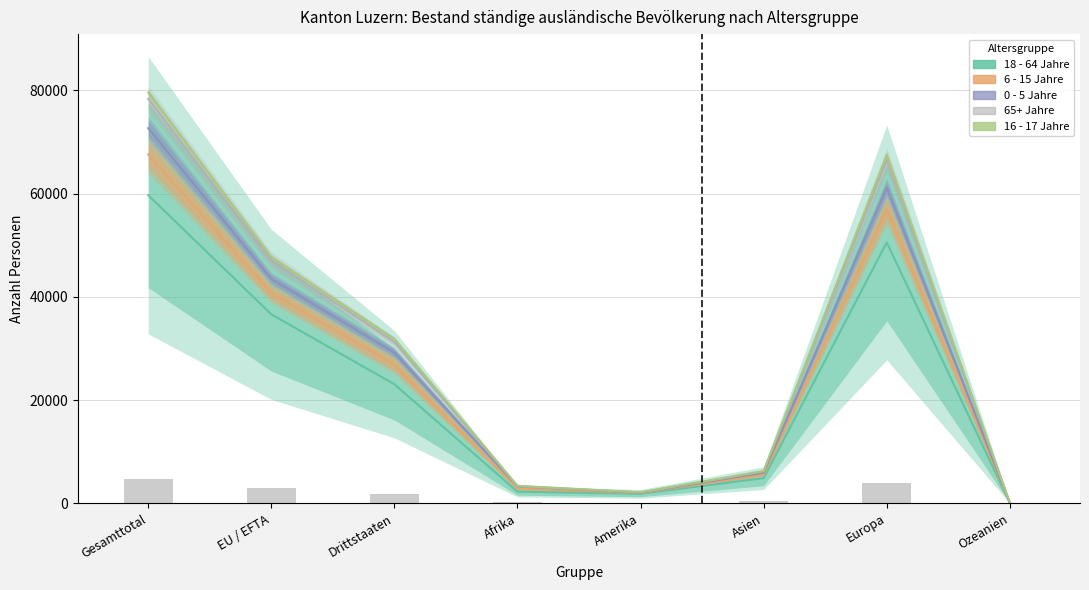

At Afrika, list the series in order from largest to smallest.

16 - 17 Jahre Total, 65+ Jahre Total, 0 - 5 Jahre Total, 6 - 15 Jahre Total, 18 - 64 Jahre Total